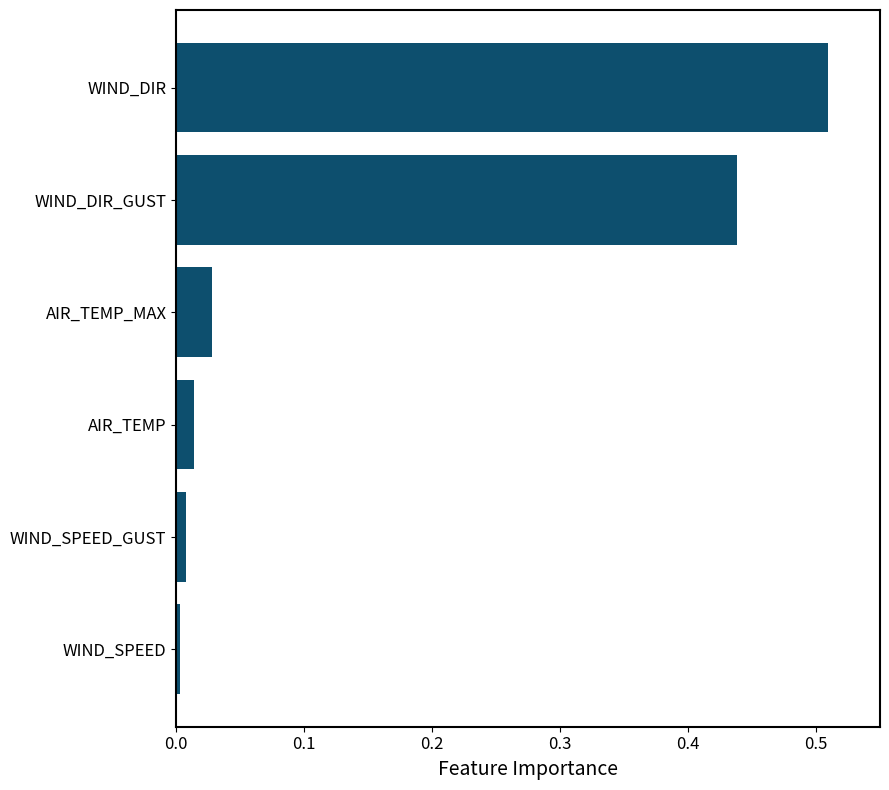

What is the sum of all values?

1.0